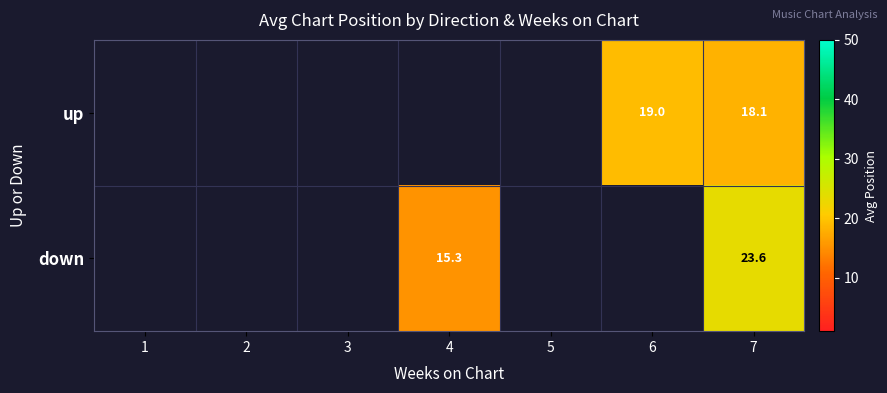

Which category has the highest value across all series?

7